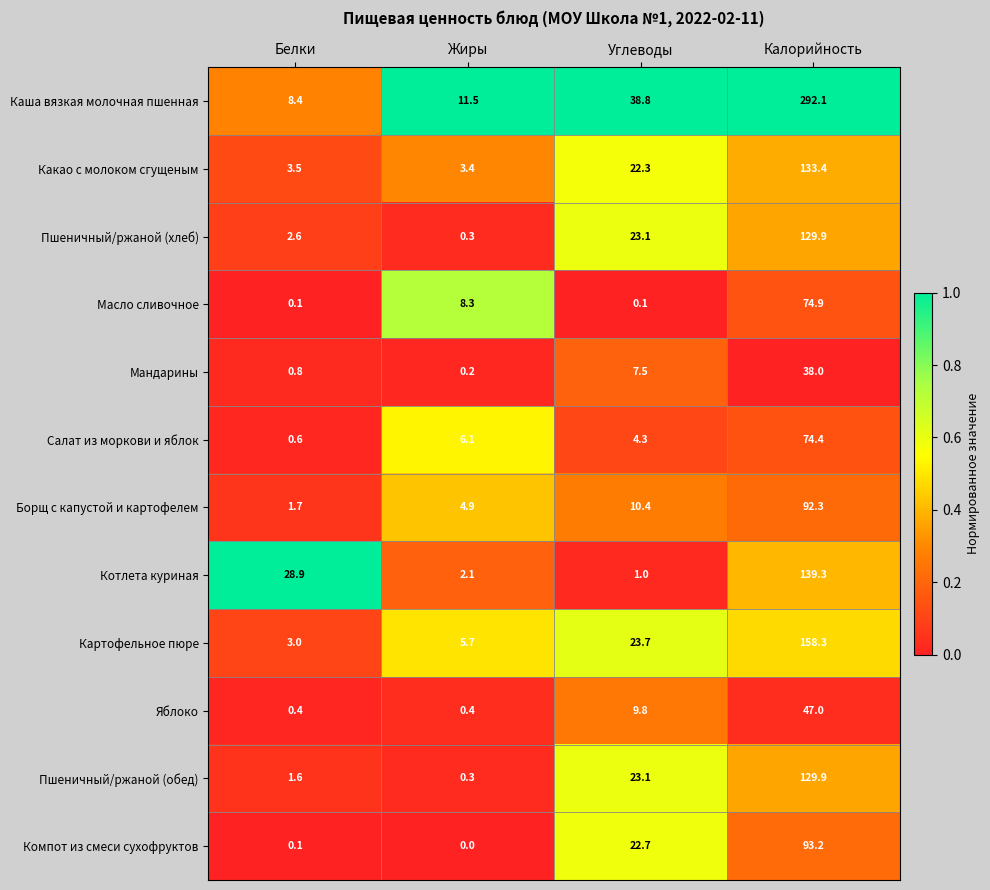

Which category has the highest value in the Салат из моркови и яблок series?

Калорийность